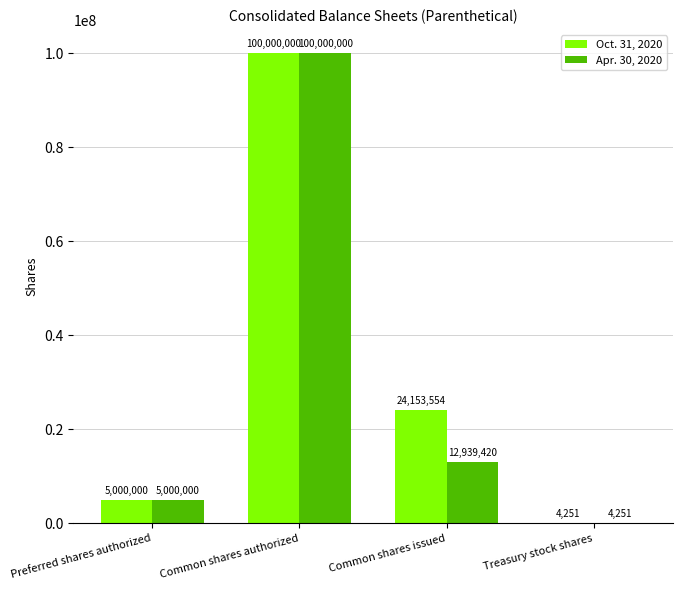

True or false: Apr. 30, 2020 has a value of 5248445 at Common shares issued.

False